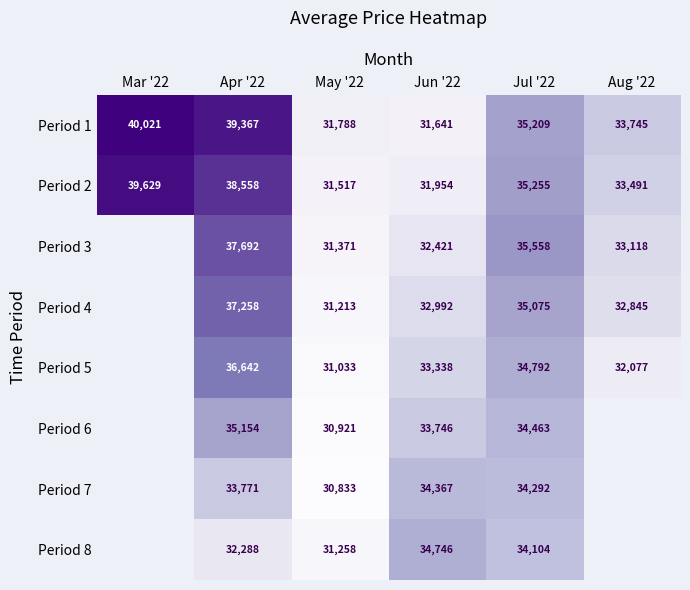

Which has a higher value, Aug '22 or May '22?

Aug '22